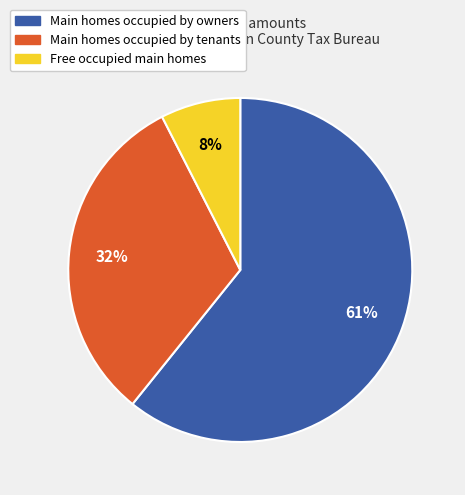

To the nearest percent, what is the average slice percentage?

33%